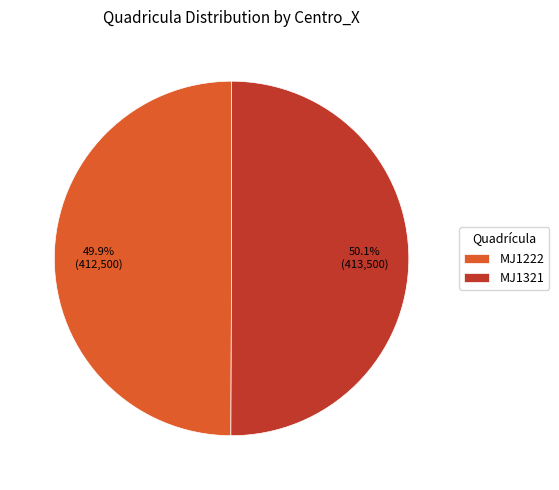

What is the ratio of the value at MJ1321 to the value at MJ1222?

1.0